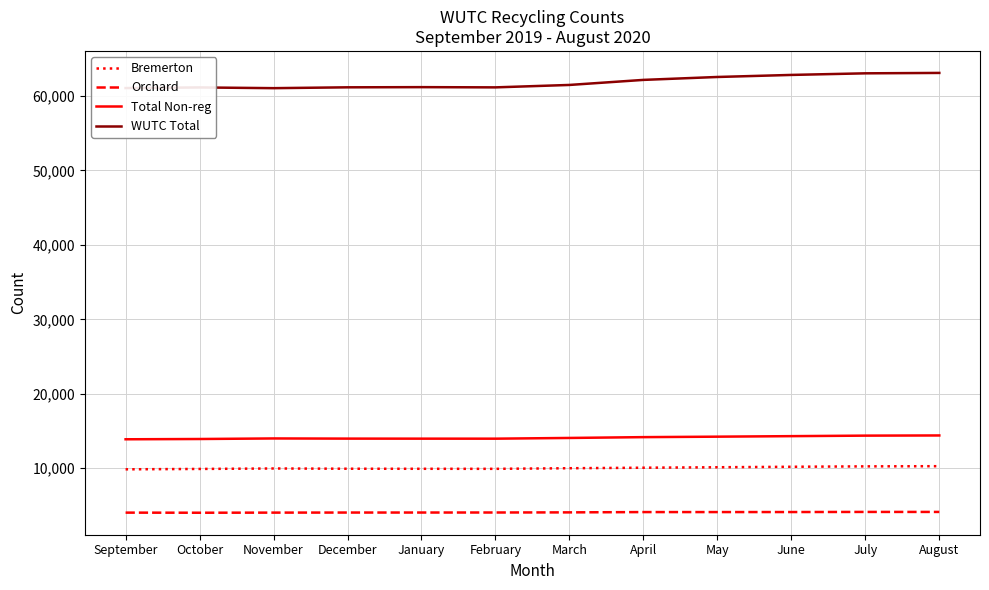

What is the maximum value for Orchard?

4128